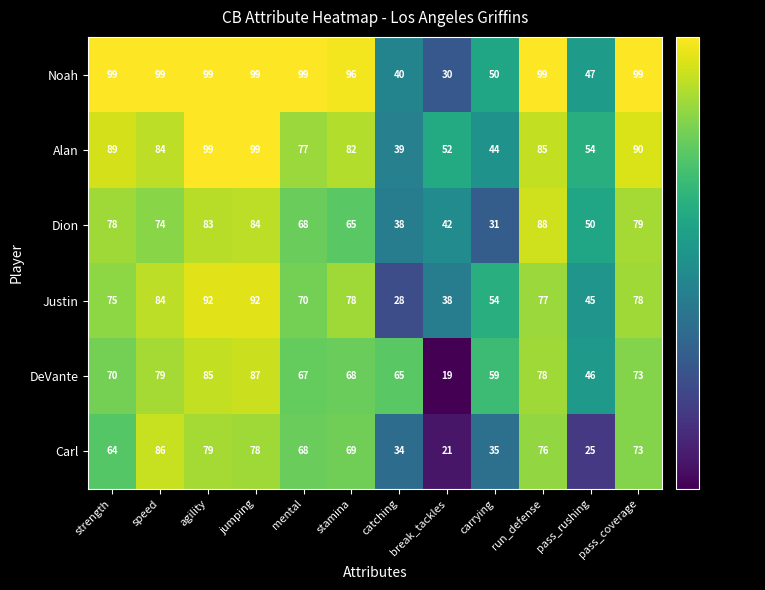

What is the total value across all series at break_tackles?

202